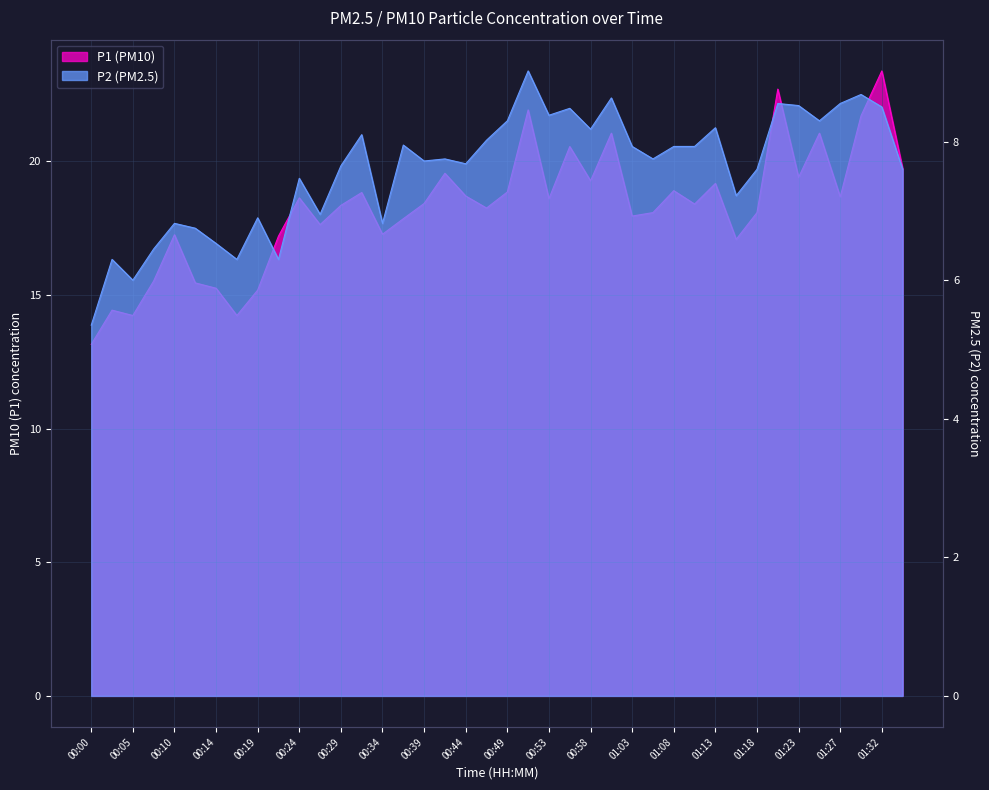

At how many categories does at least one series exceed 8?

40